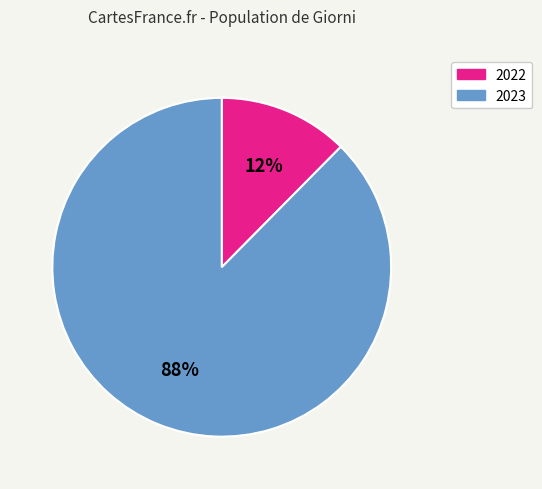

To the nearest percent, what is the combined percentage of 2023 and 2022?

100%